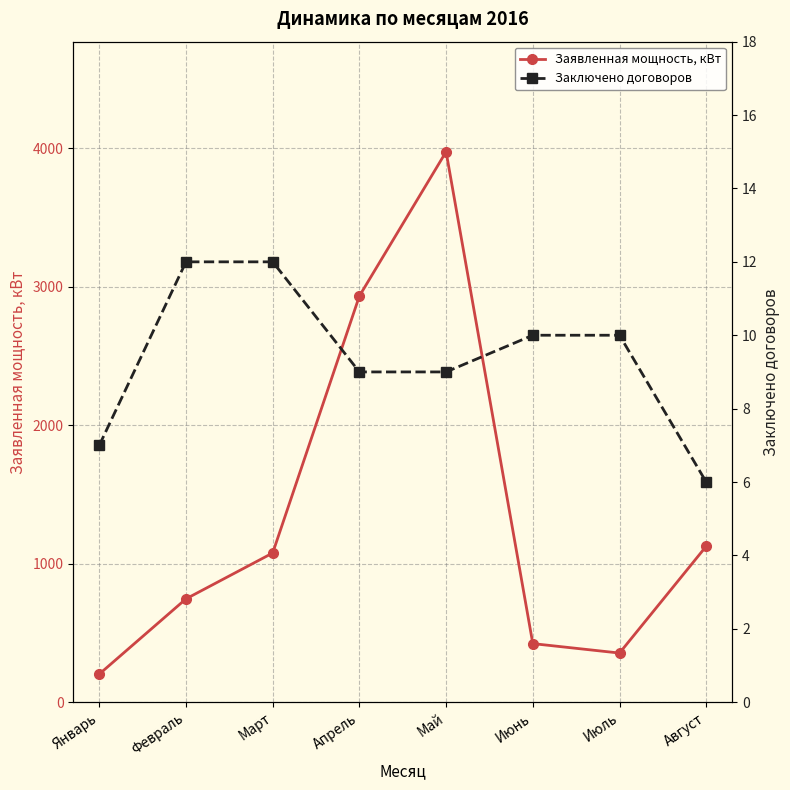

How many data points in Заключено договоров are less than 10?

4